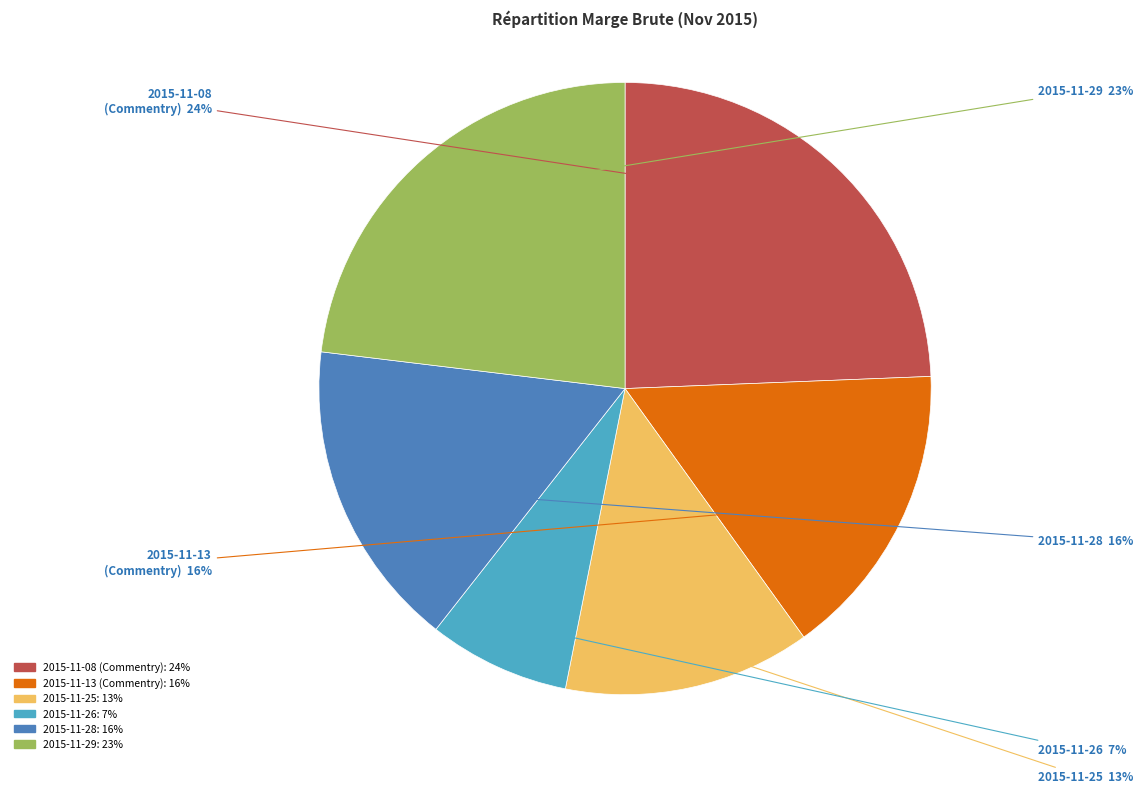

Combined, do 2015-11-13 (Commentry) and 2015-11-25 account for over 50%?

No